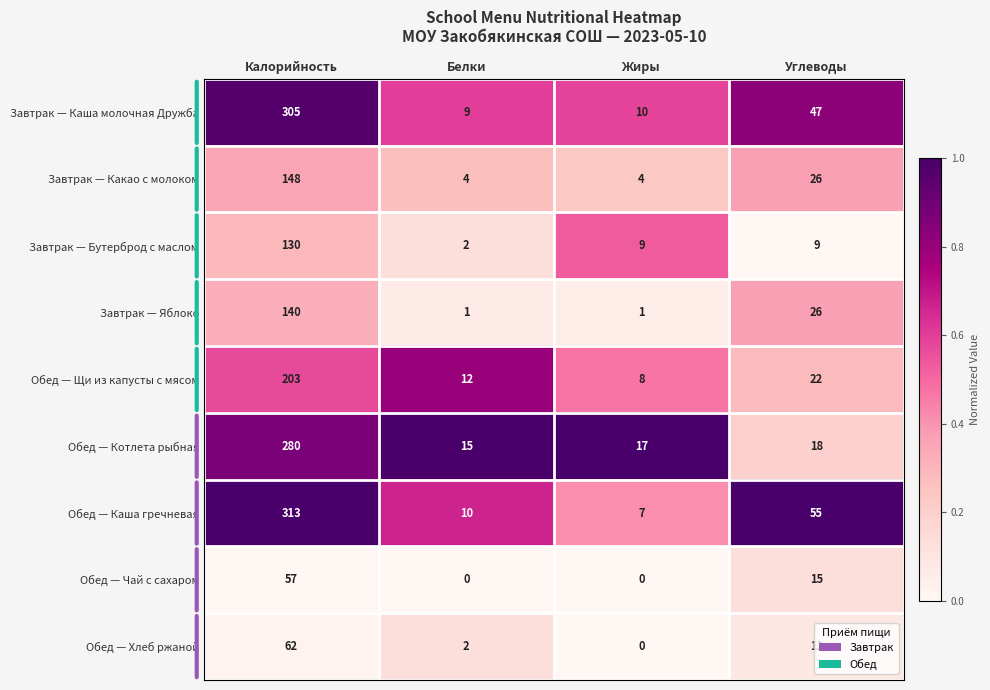

What is the sum of all Завтрак — Яблоко values?

168